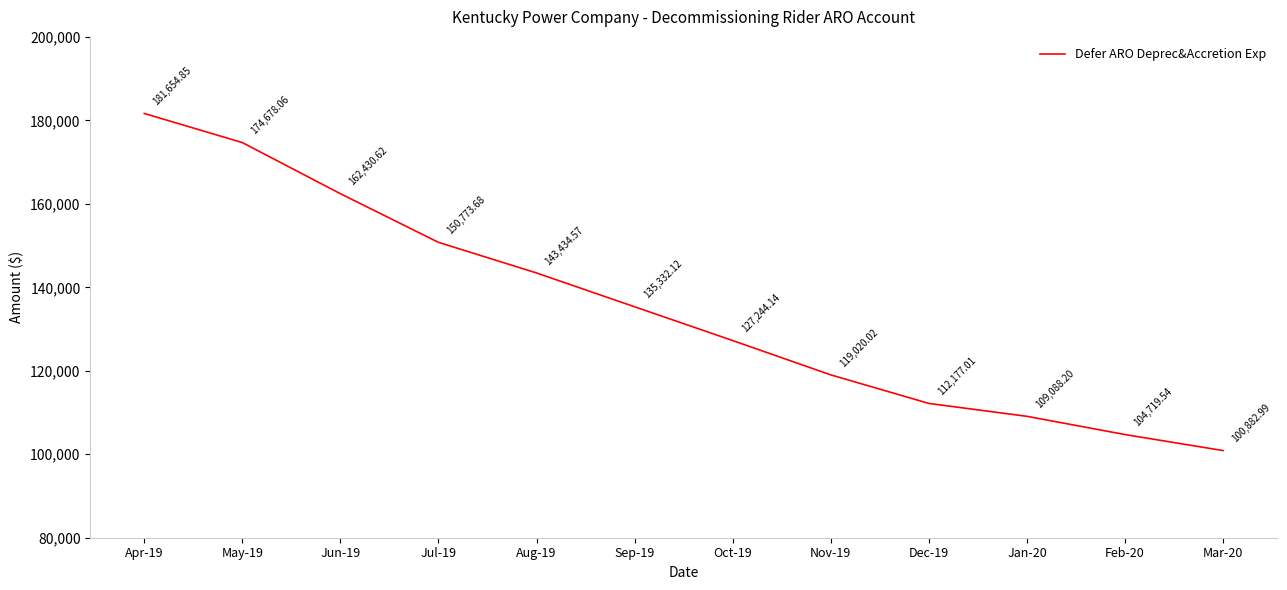

Reading left to right, transcribe all the data shown in this chart.

Apr-19=181654.9	May-19=174678.1	Jun-19=162430.6	Jul-19=150773.7	Aug-19=143434.6	Sep-19=135332.1	Oct-19=127244.1	Nov-19=119020.0	Dec-19=112177.0	Jan-20=109088.2	Feb-20=104719.5	Mar-20=100883.0